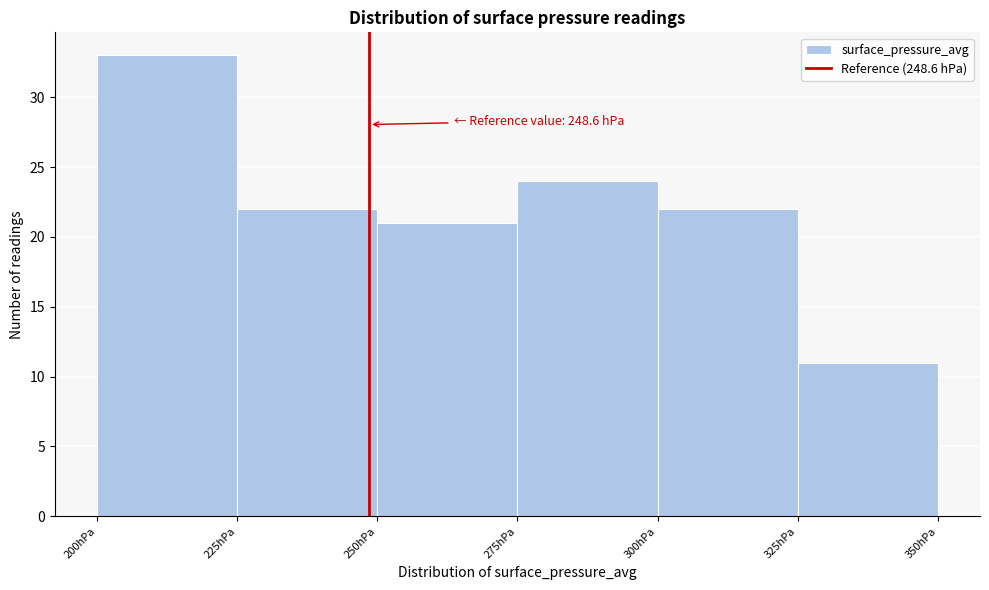

Over which range of the x-axis is the bar tallest?

200 to 225